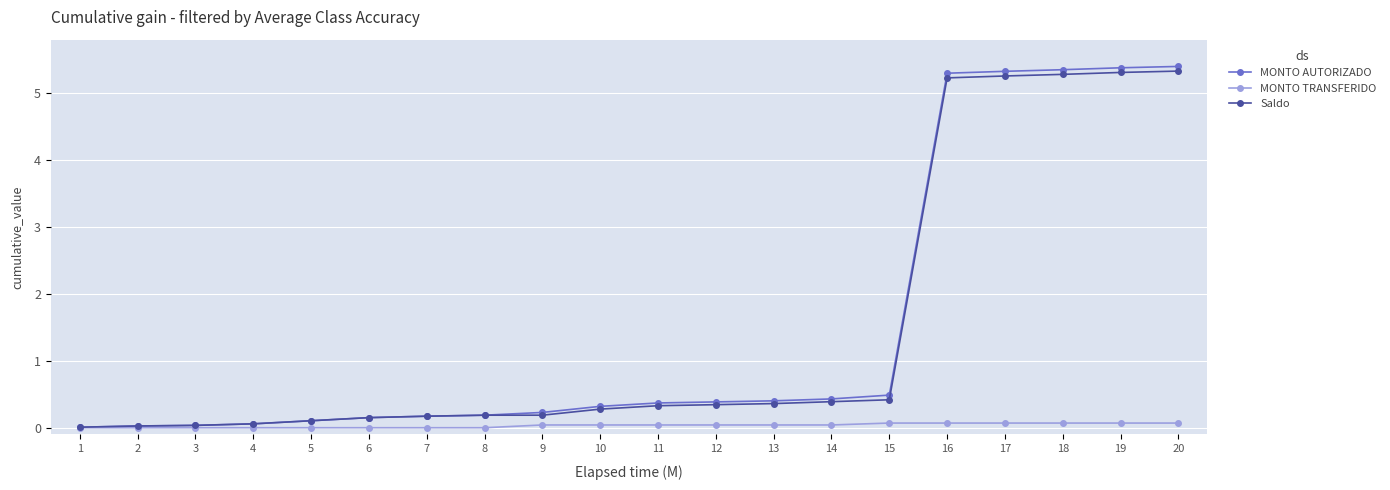

Is the value of MONTO AUTORIZADO at 18 greater than the value of MONTO TRANSFERIDO at 1?

Yes